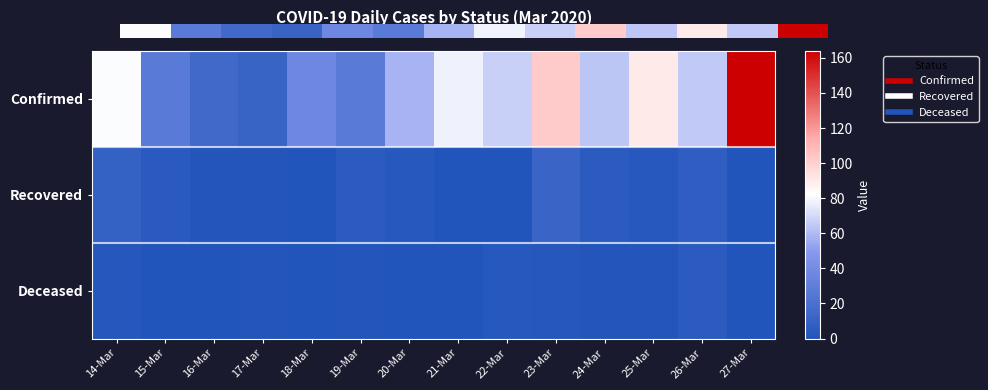

What is the approximate value of Deceased at 19-Mar?

1